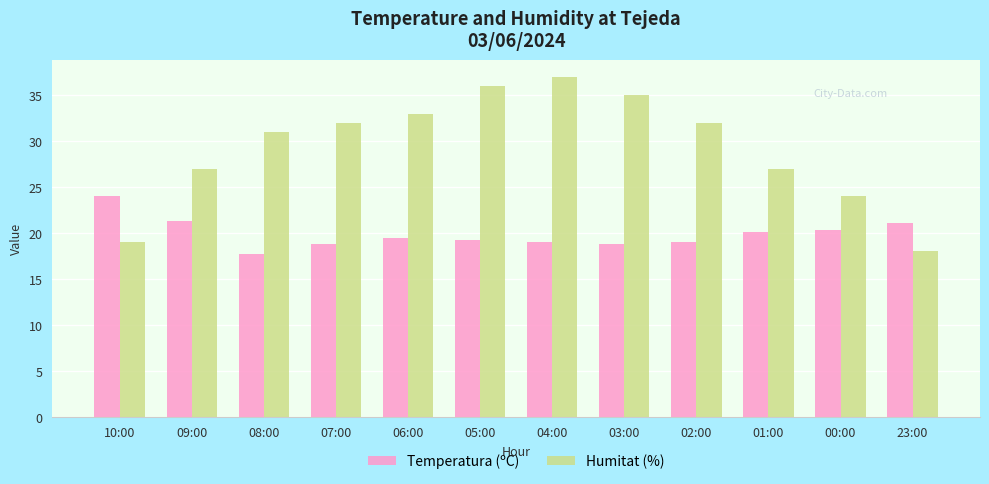

The Temperatura (ºC) series shows 6.4 at 03:00. True or false?

False